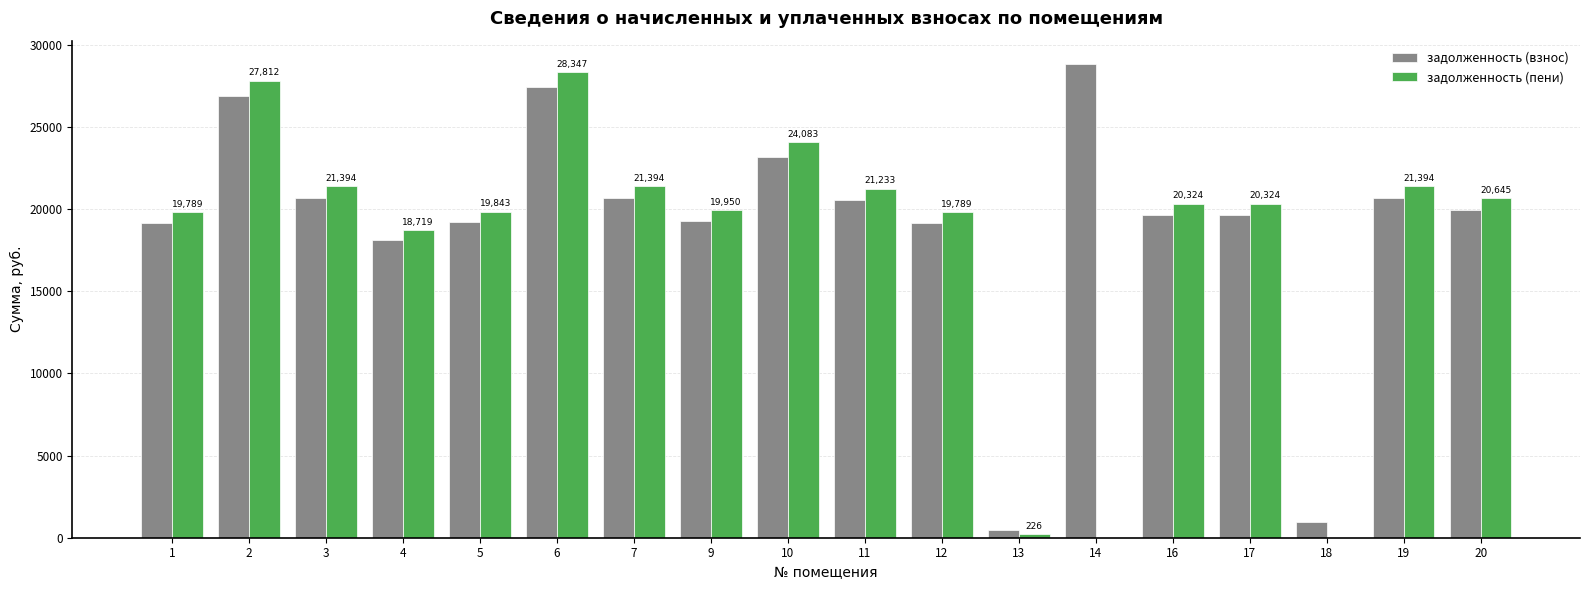

What is the maximum value for задолженность (пени)?

28346.5